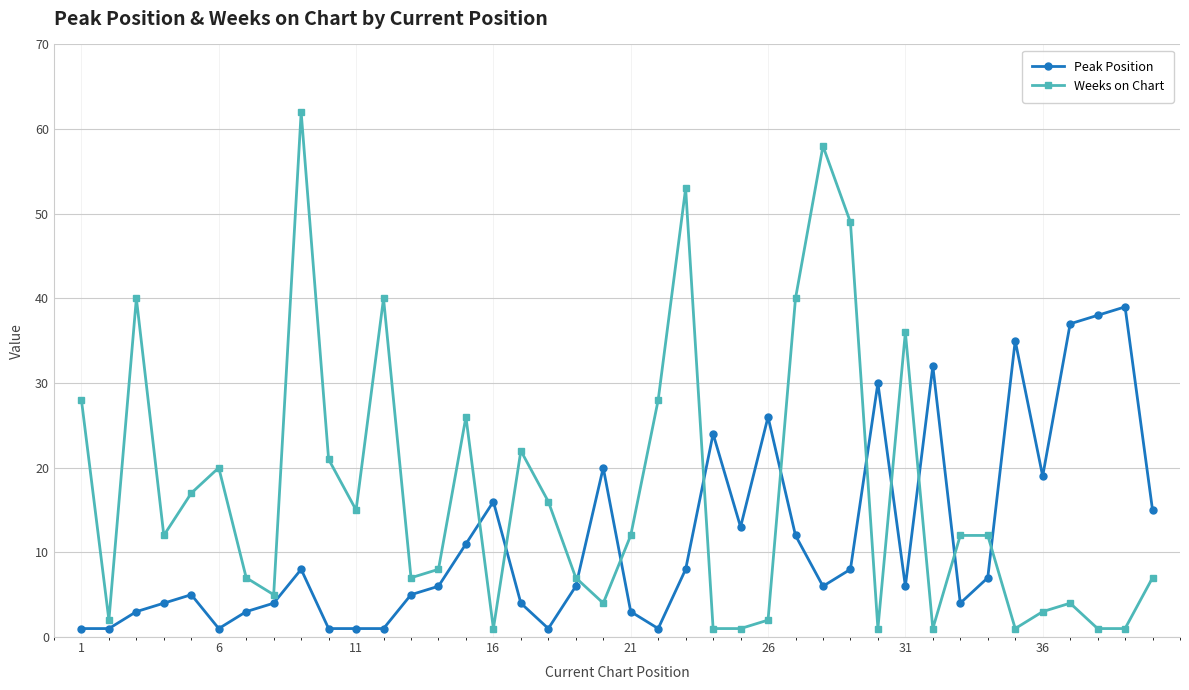

What is the sum of all Peak Position values?

465